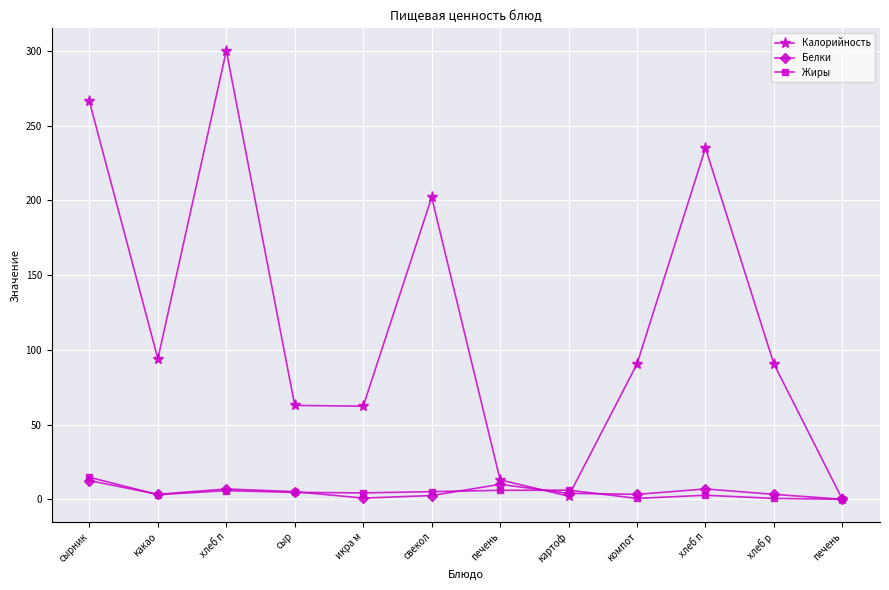

True or false: Жиры has a value of 14.7 at сырник.

True